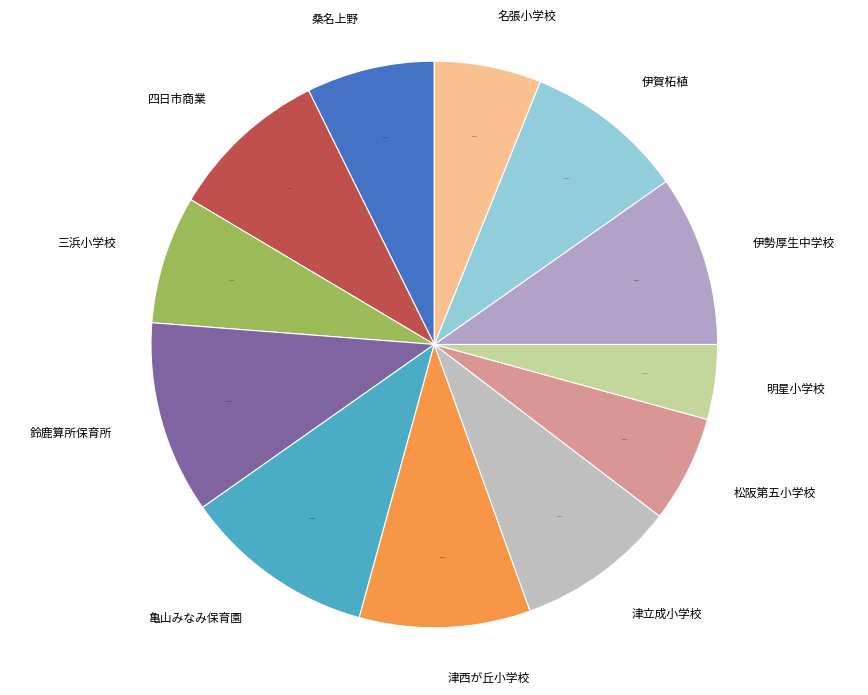

Which slice is the smallest?

明星小学校